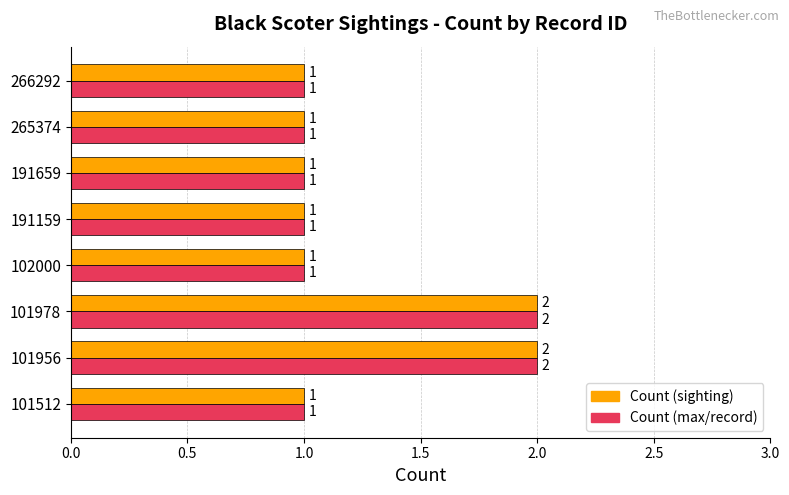

What is the total value across all series at 101978?

4